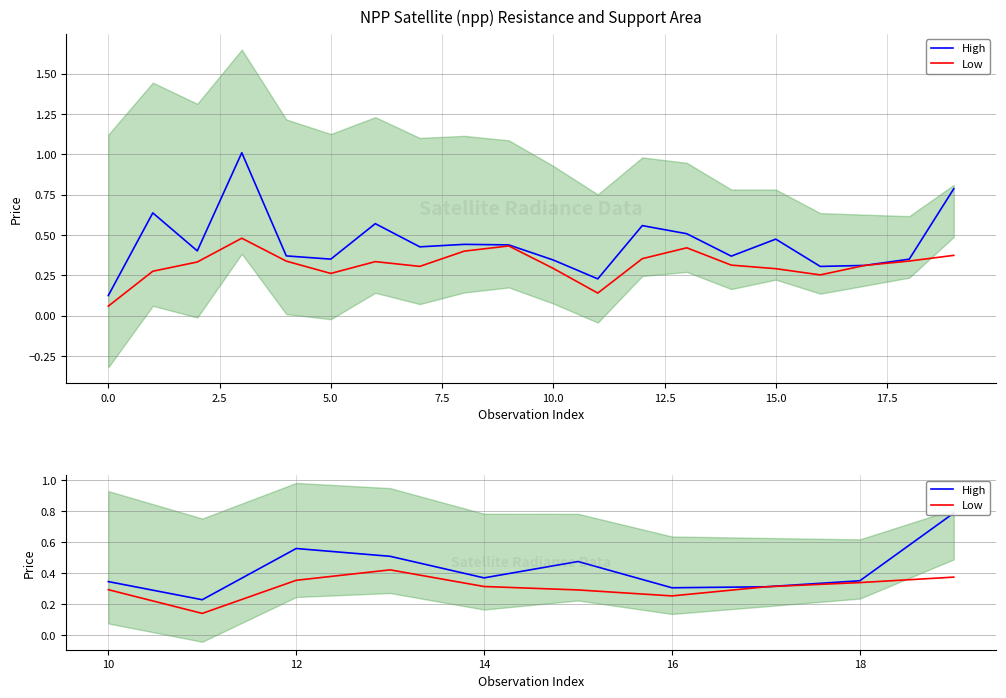

Does the chart have visible grid lines?

Yes